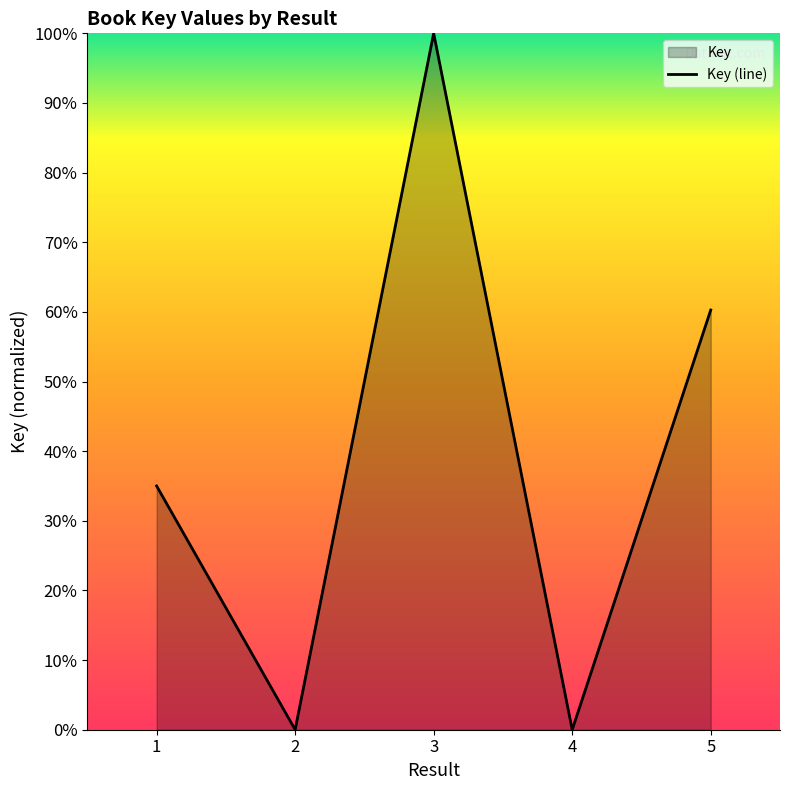

Read the value at 5.

60.3